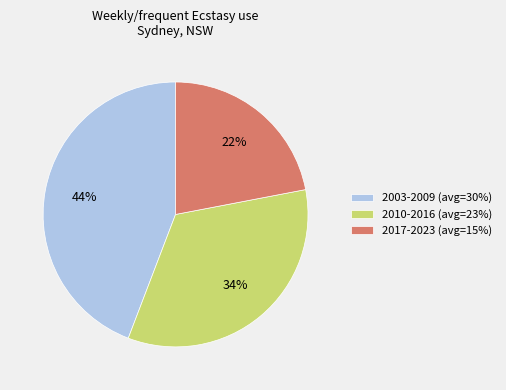

Is 2003-2009 (avg=30%) the majority of the pie?

No